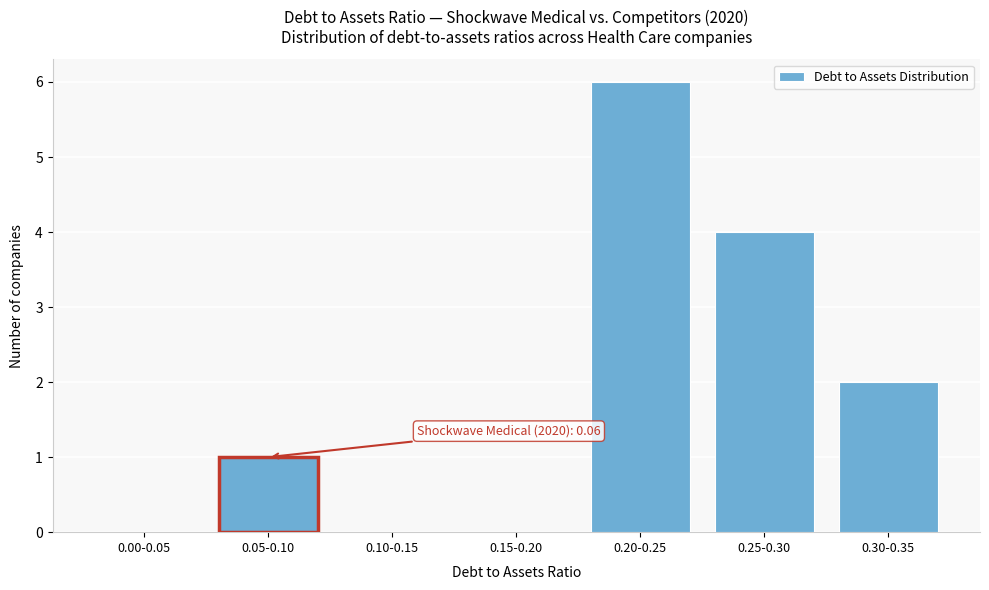

Reading right to left, transcribe all the data shown in this chart.

0.30-0.35=2	0.25-0.30=4	0.20-0.25=6	0.15-0.20=0	0.10-0.15=0	0.05-0.10=1	0.00-0.05=0